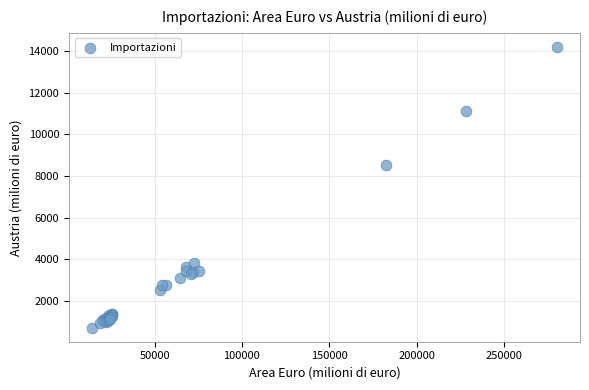

What Y value in the scatter plot is closest to 7454?

8536.2